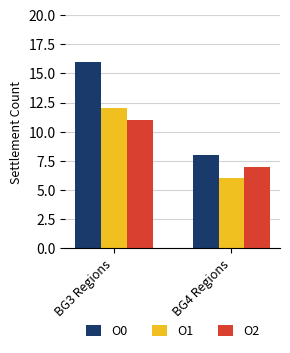

Reading left to right, what are all the values shown in this chart?

O0: 16	8
O1: 12	6
O2: 11	7